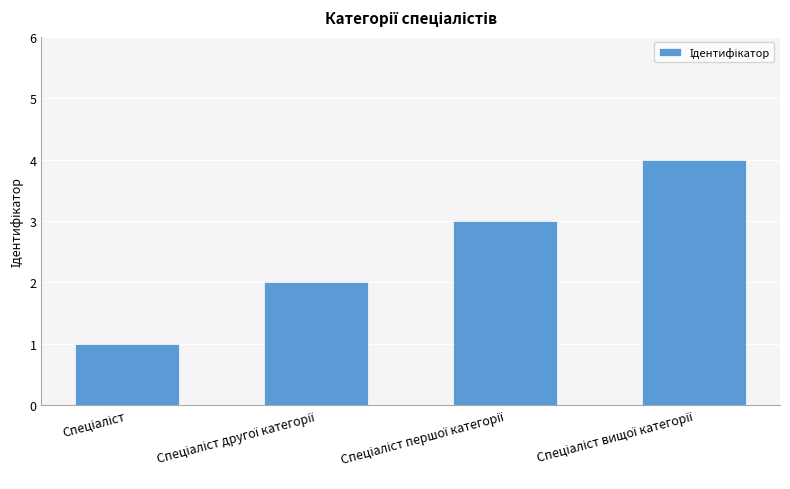

What is the maximum value shown in the chart?

4